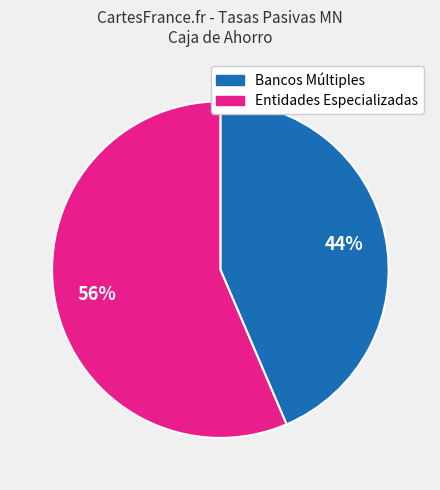

Does any single category account for the majority?

Yes